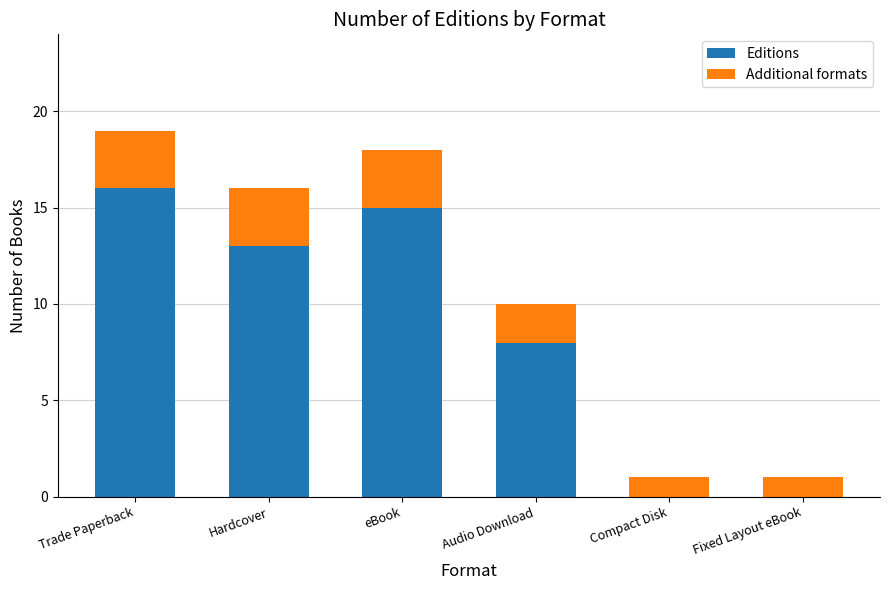

At which label does Editions reach its peak?

Trade Paperback